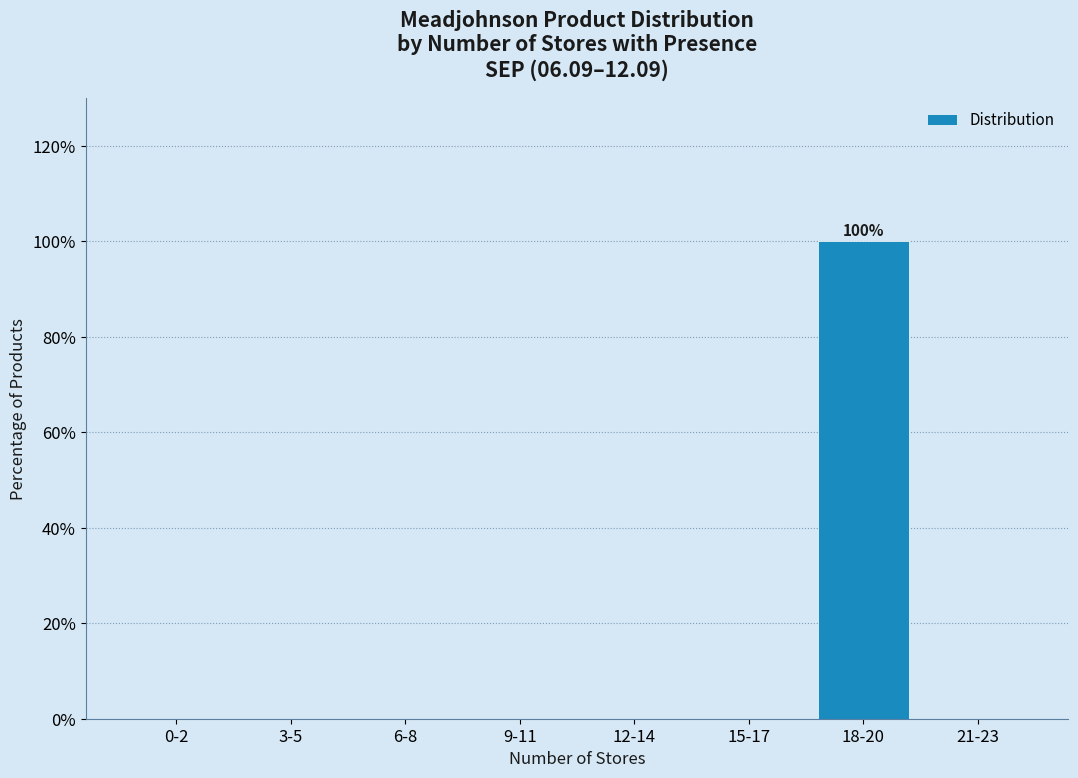

Reading left to right, what are all the values shown in this chart?

0-2=0	3-5=0	6-8=0	9-11=0	12-14=0	15-17=0	18-20=100	21-23=0